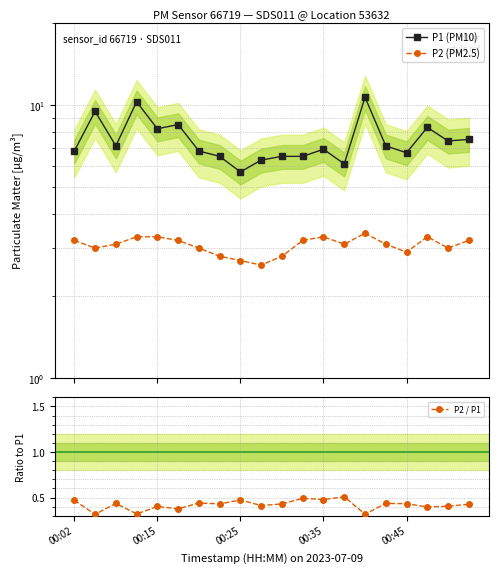

True or false: P2 / P1 has more than 0 interior local peaks.

True